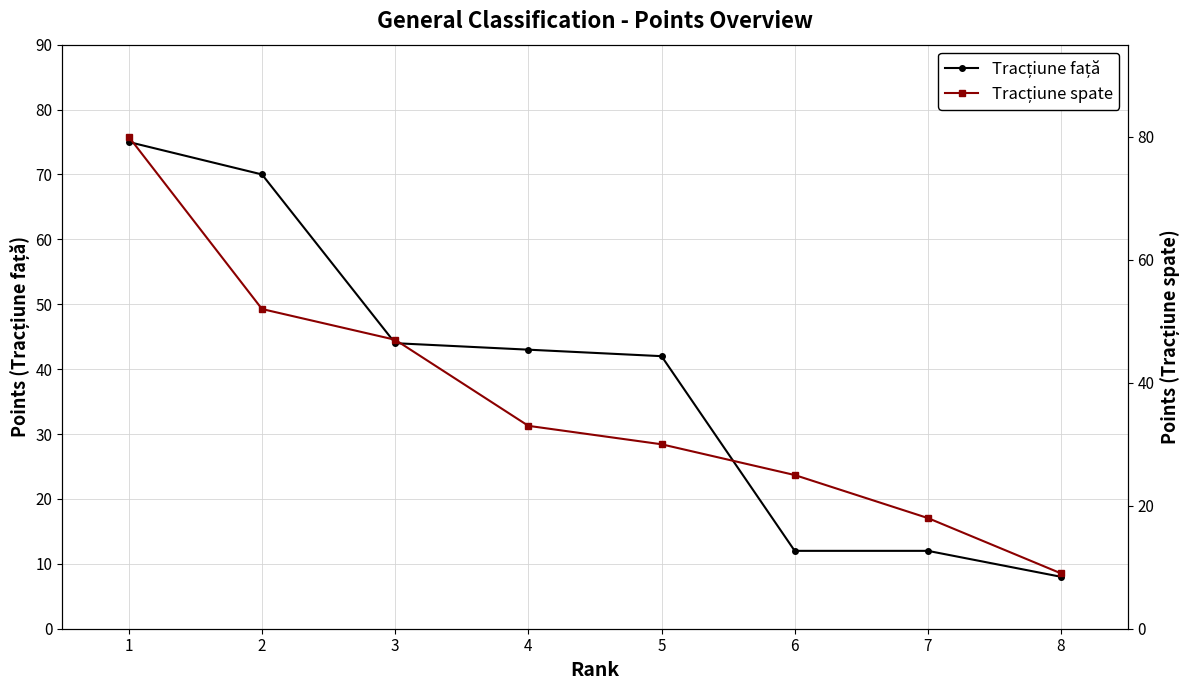

At which category does the chart reach its peak across all series?

1